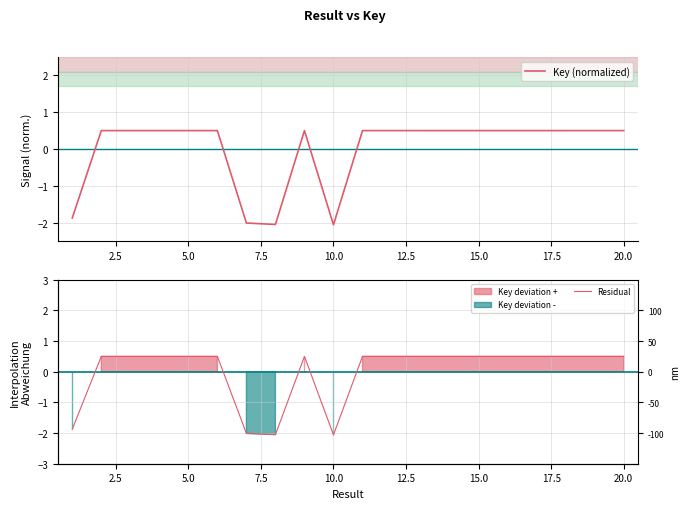

What is the lowest value of the Residual series?

-2.1